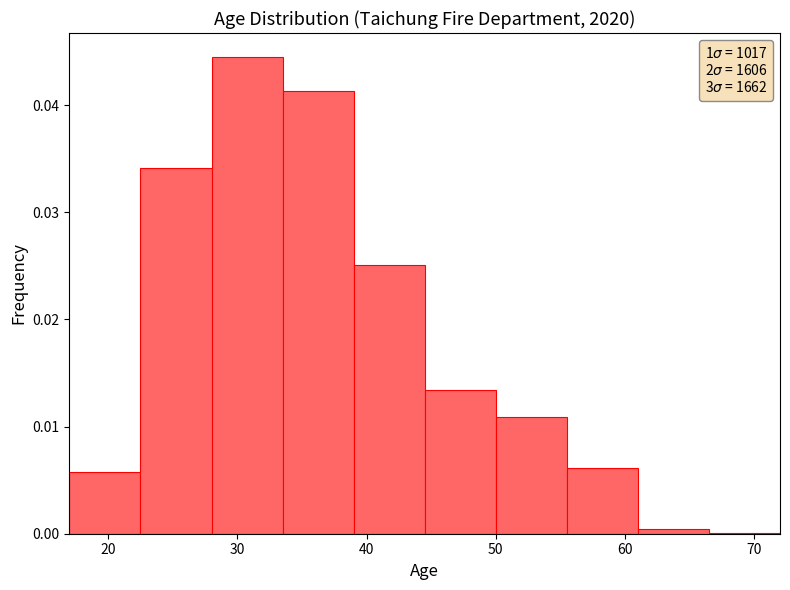

Reading left to right, transcribe this chart: for each bar, give the range it covers on the x-axis and its height. Neither the bar edges nor the heights are printed on the chart, so give them approximately, as read against the axes.

17.0 to 22.5: 0.006
22.5 to 28.0: 0.034
28.0 to 33.5: 0.045
33.5 to 39.0: 0.041
39.0 to 44.5: 0.025
44.5 to 50.0: 0.013
50.0 to 55.5: 0.011
55.5 to 61.0: 0.006
61.0 to 66.5: under 0.001
66.5 to 72.0: under 0.001